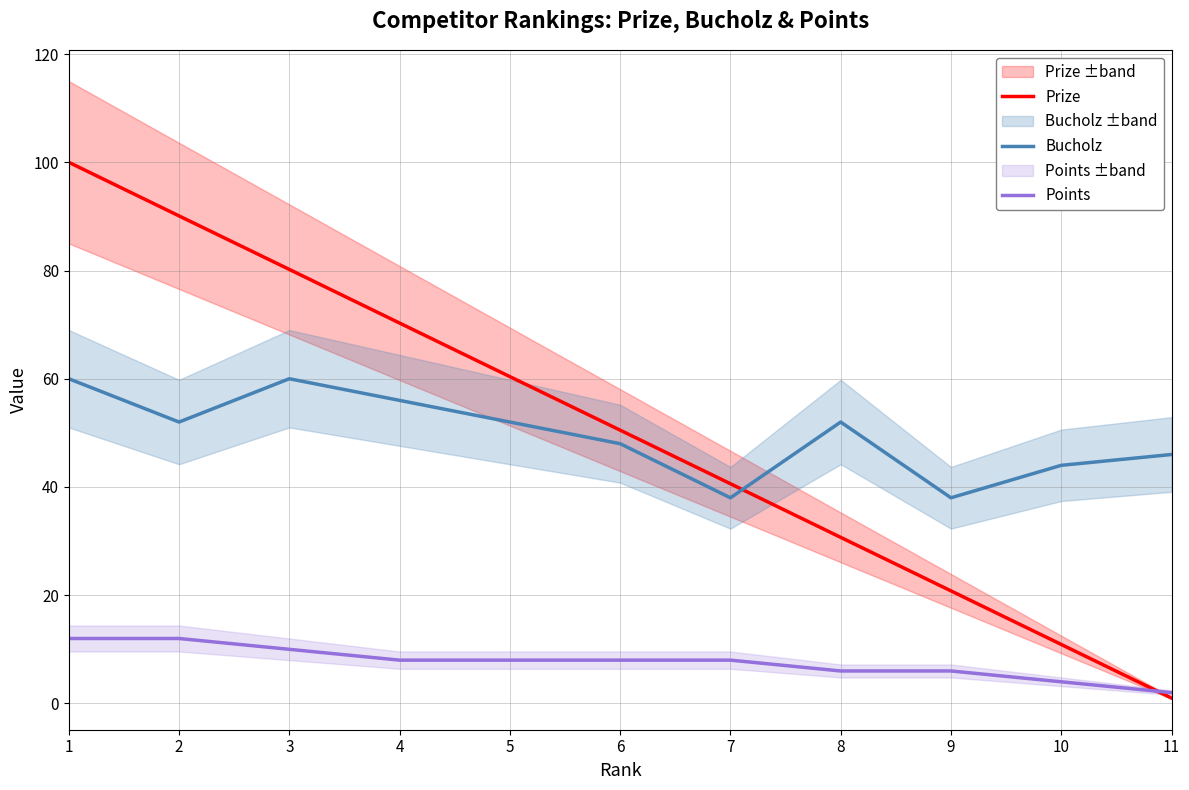

How many interior local peaks does the Bucholz series have?

2